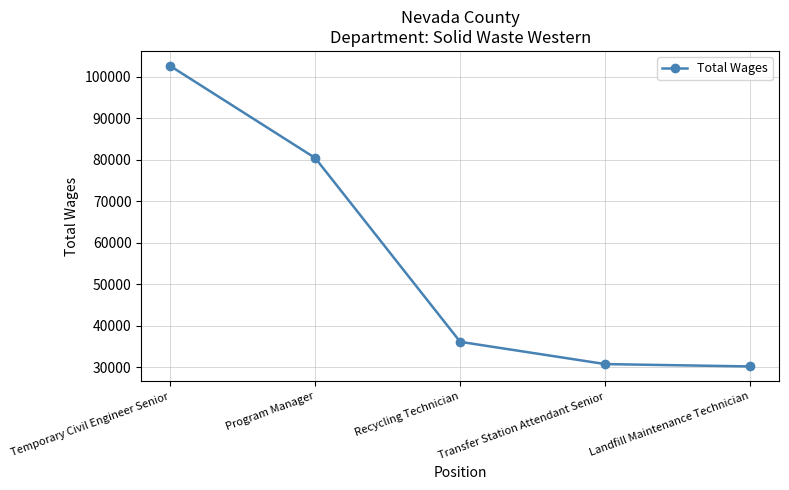

Is it true that the value at Transfer Station Attendant Senior is 30806?

True